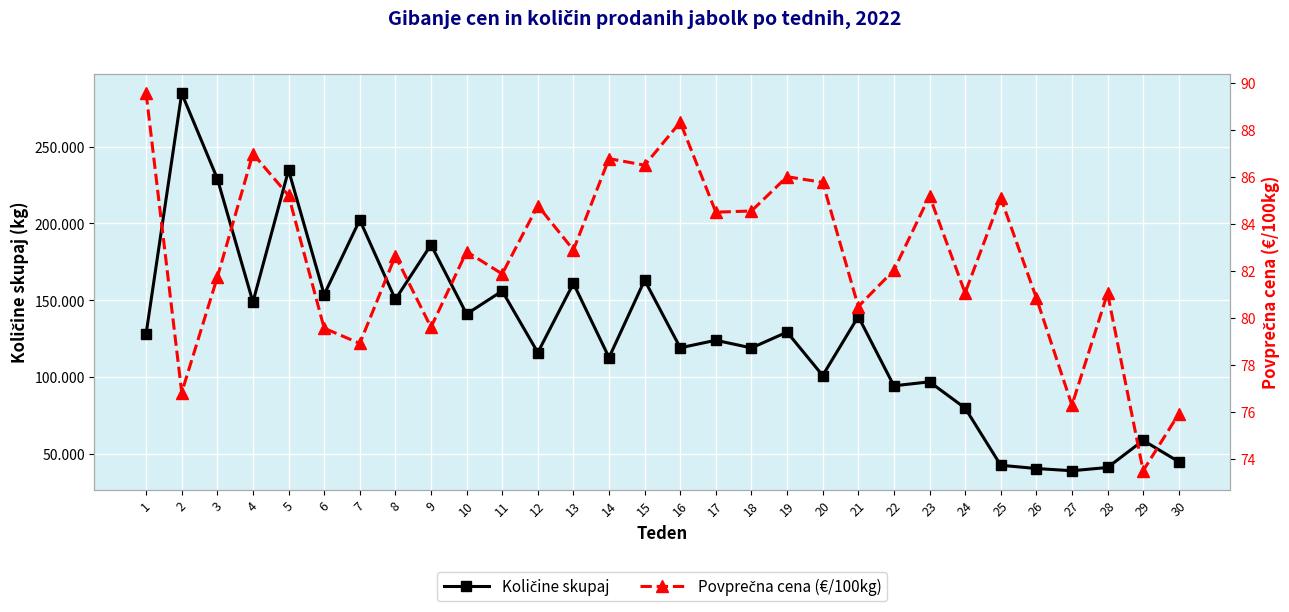

How many data points in Količine skupaj are less than 128265?

15